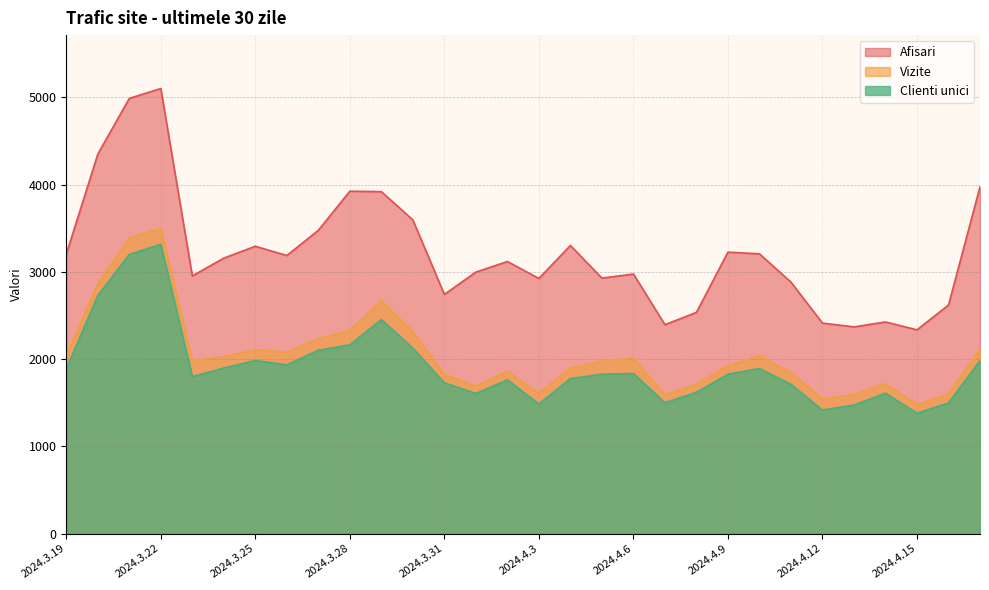

Rank the categories by Vizite value from highest to lowest.

2024.3.22, 2024.3.21, 2024.3.20, 2024.3.29, 2024.3.28, 2024.3.30, 2024.3.27, 2024.4.17, 2024.3.25, 2024.3.26, 2024.3.19, 2024.4.10, 2024.3.24, 2024.4.6, 2024.3.23, 2024.4.5, 2024.4.9, 2024.4.4, 2024.4.2, 2024.4.11, 2024.3.31, 2024.4.14, 2024.4.8, 2024.4.1, 2024.4.3, 2024.4.16, 2024.4.13, 2024.4.7, 2024.4.12, 2024.4.15